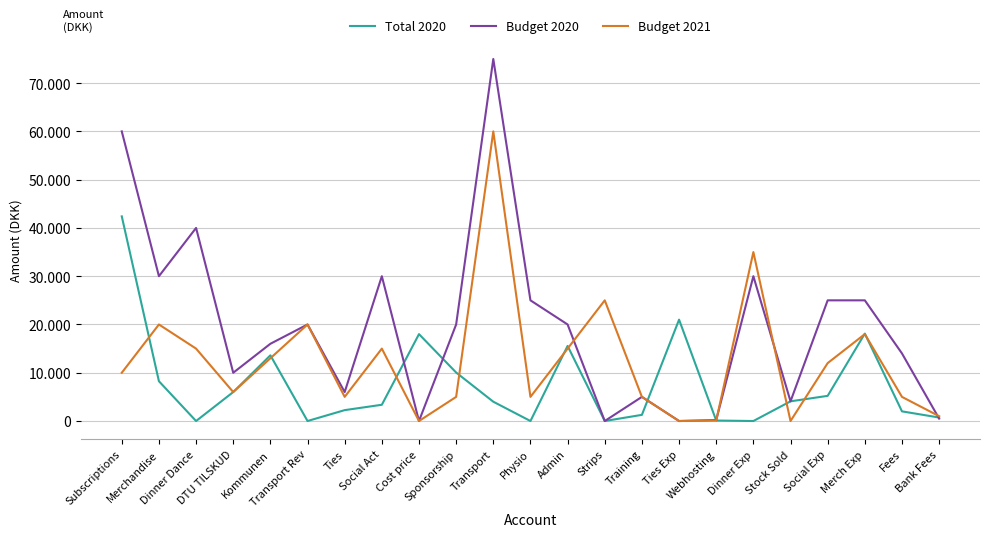

Is this an area chart (filled region under the line)?

No